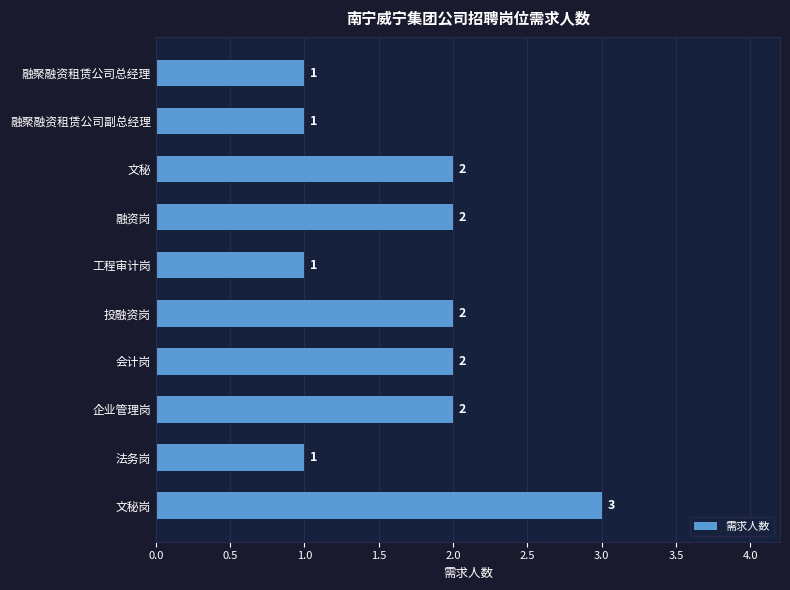

How many values are below 2?

4